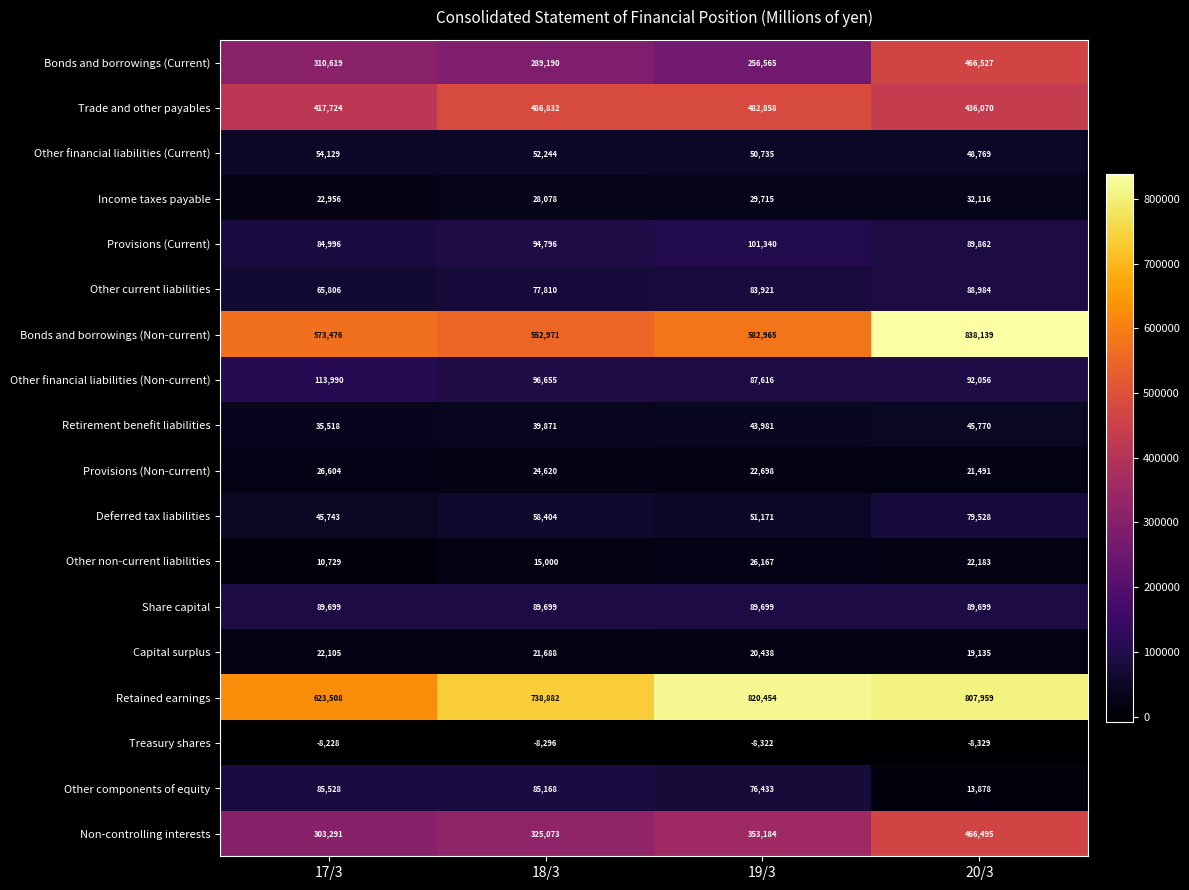

What is the sum of the Non-controlling interests values at 17/3 and 18/3?

628364